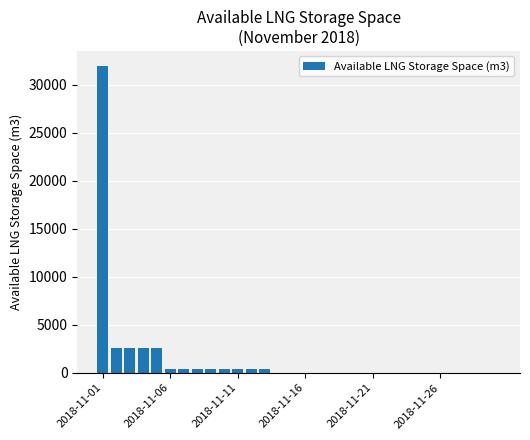

What is the maximum value shown in the chart?

31945